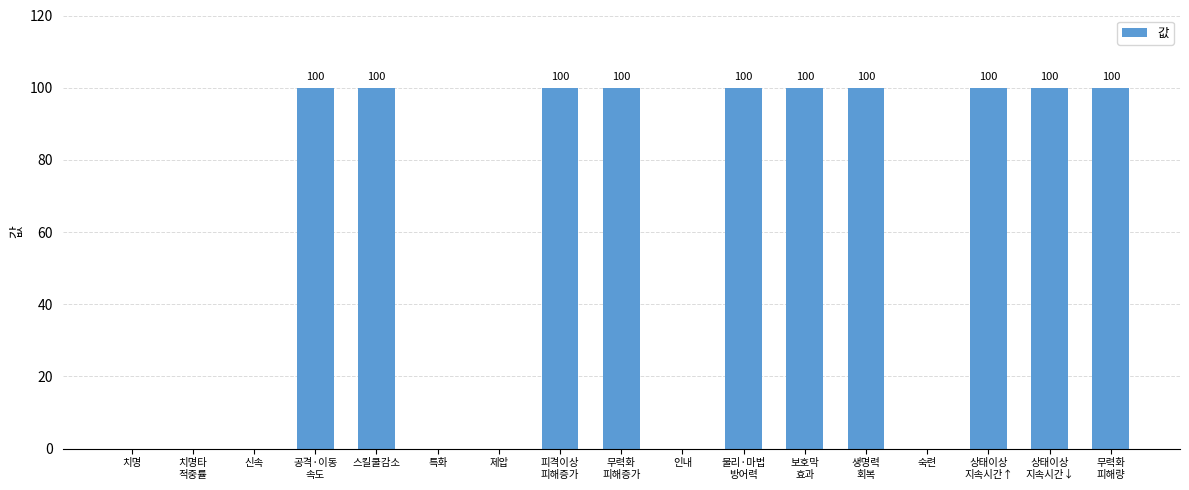

How many values are between 0 and 100?

17